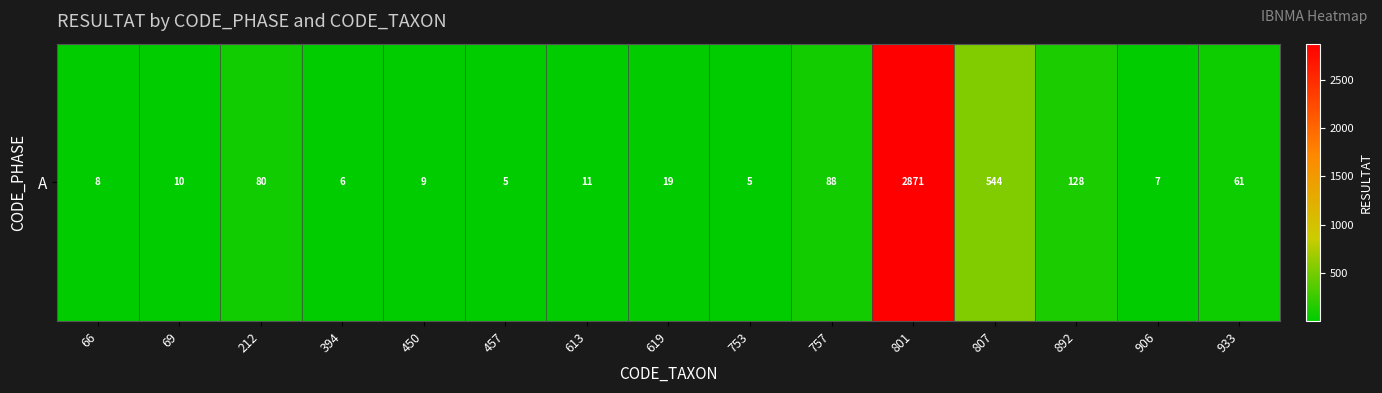

What is the sum of all values?

3852